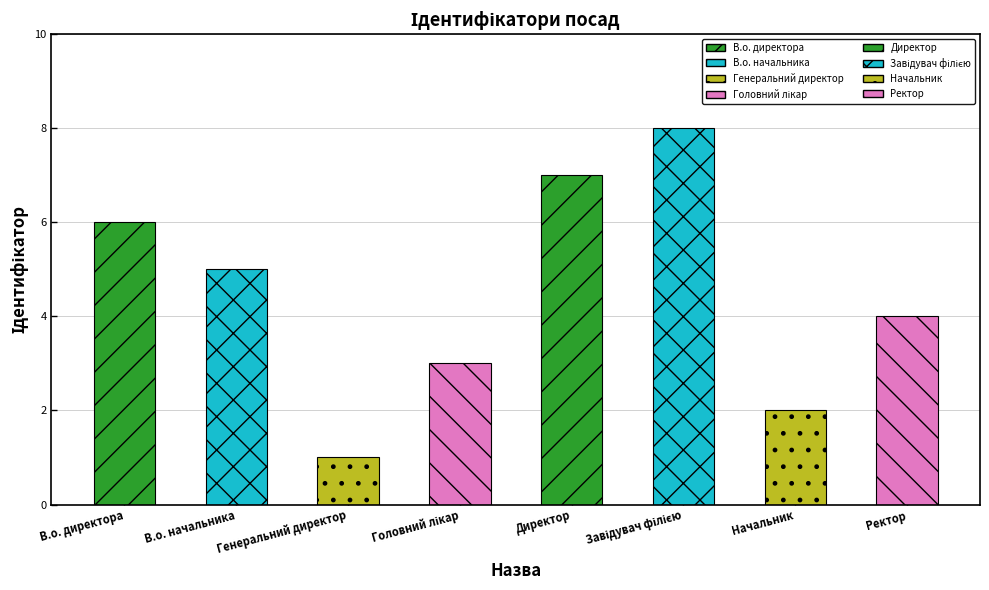

How many values are between 3 and 7?

5